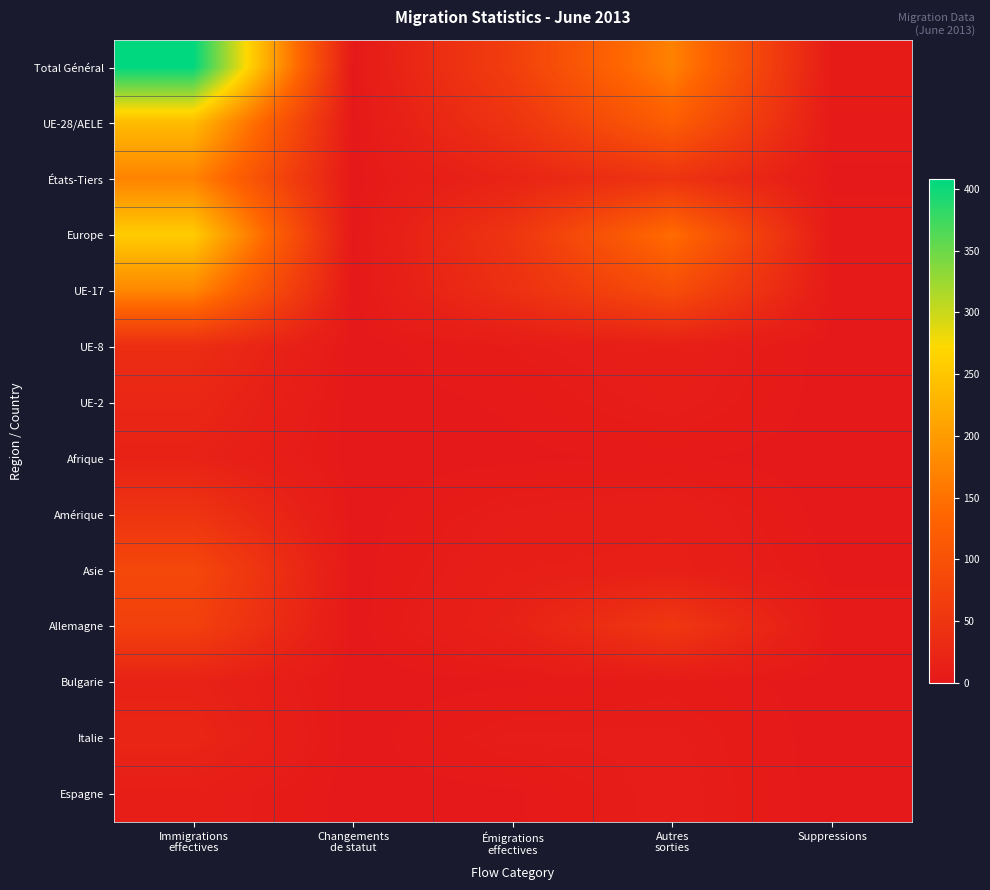

Between Suppressions and Immigrations
effectives, which is larger?

Immigrations
effectives